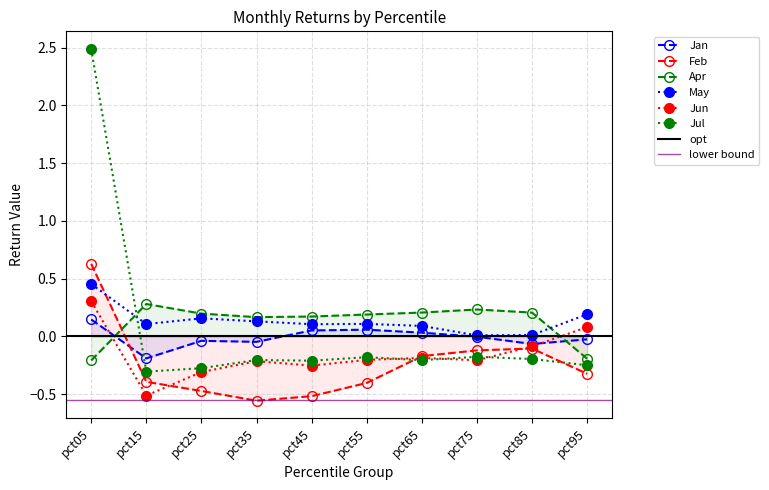

Reading left to right, list all the values displayed in this chart.

Jan: 0.1	-0.2	-0.0	-0.0	0.1	0.1	0.0	-0.0	-0.1	-0.0
Feb: 0.6	-0.4	-0.5	-0.6	-0.5	-0.4	-0.2	-0.1	-0.1	-0.3
Apr: -0.2	0.3	0.2	0.2	0.2	0.2	0.2	0.2	0.2	-0.2
May: 0.5	0.1	0.2	0.1	0.1	0.1	0.1	0.0	0.0	0.2
Jun: 0.3	-0.5	-0.3	-0.2	-0.3	-0.2	-0.2	-0.2	-0.1	0.1
Jul: 2.5	-0.3	-0.3	-0.2	-0.2	-0.2	-0.2	-0.2	-0.2	-0.2